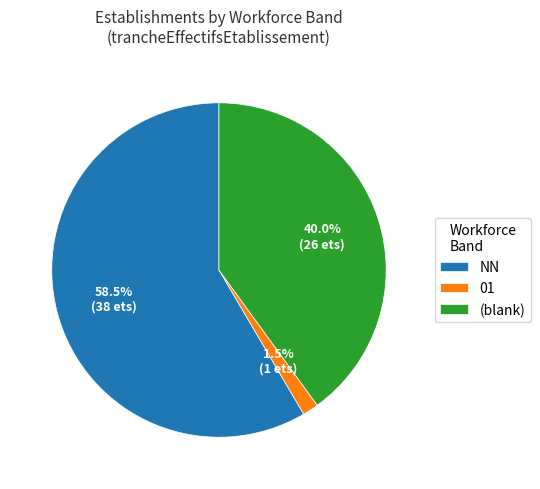

What is the majority slice?

NN